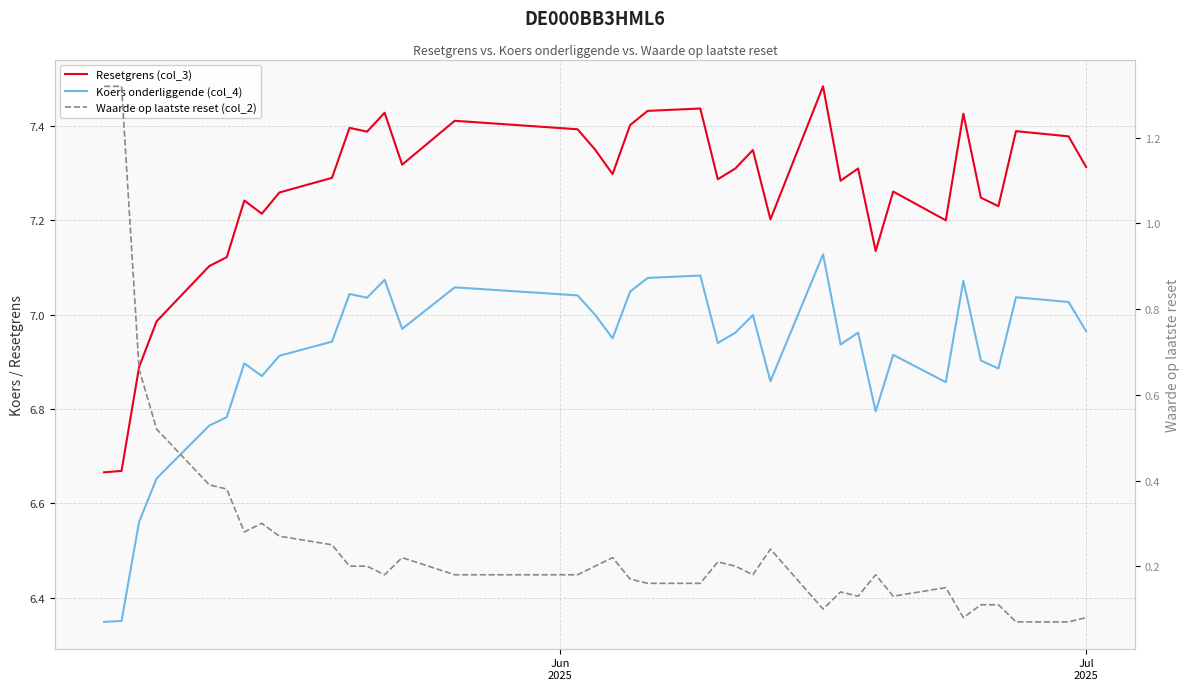

At which label is Koers onderliggende (col_4) closest to 6?

Jun
2025